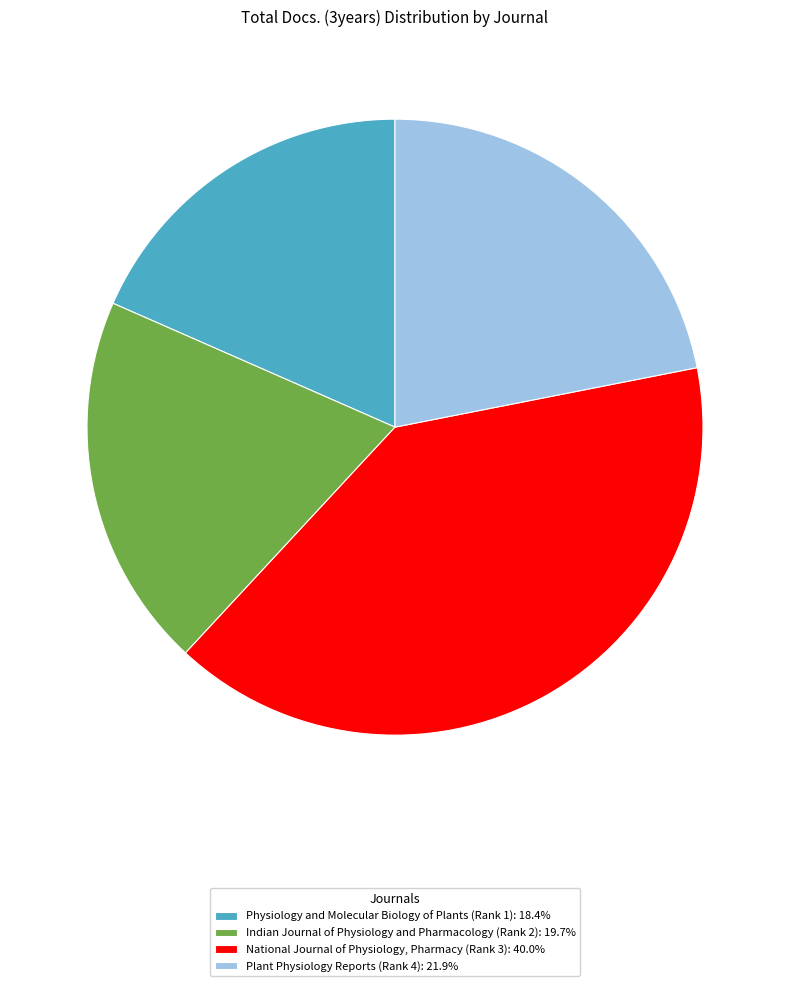

Which slice is the largest?

National Journal of Physiology, Pharmacy (Rank 3)